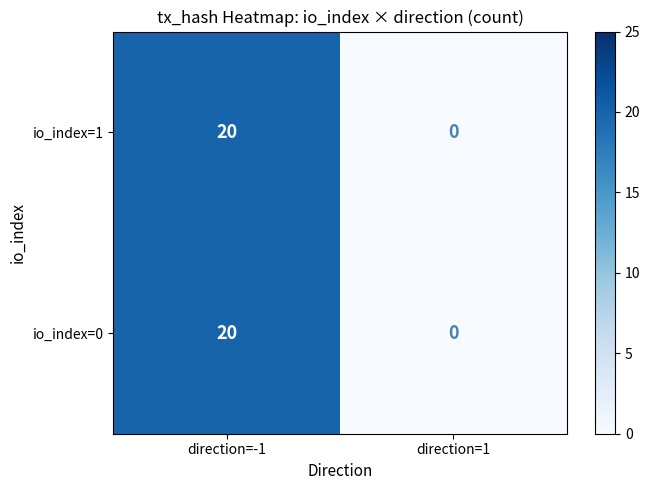

Reading left to right, transcribe all the data shown in this chart.

io_index=1: direction=-1=20	direction=1=0
io_index=0: direction=-1=20	direction=1=0